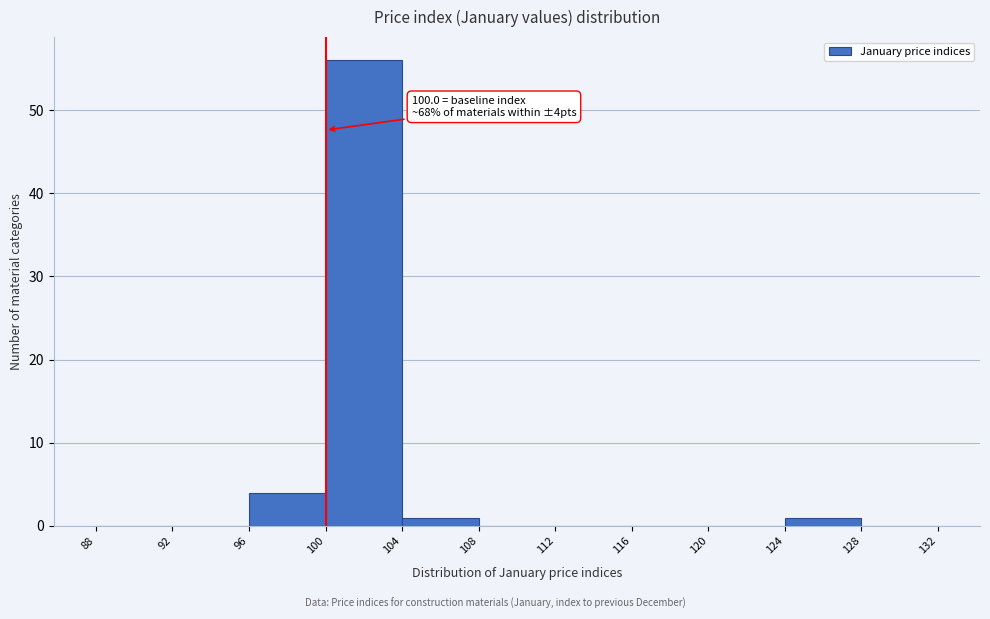

Over which range of the x-axis is the bar tallest?

100 to 104